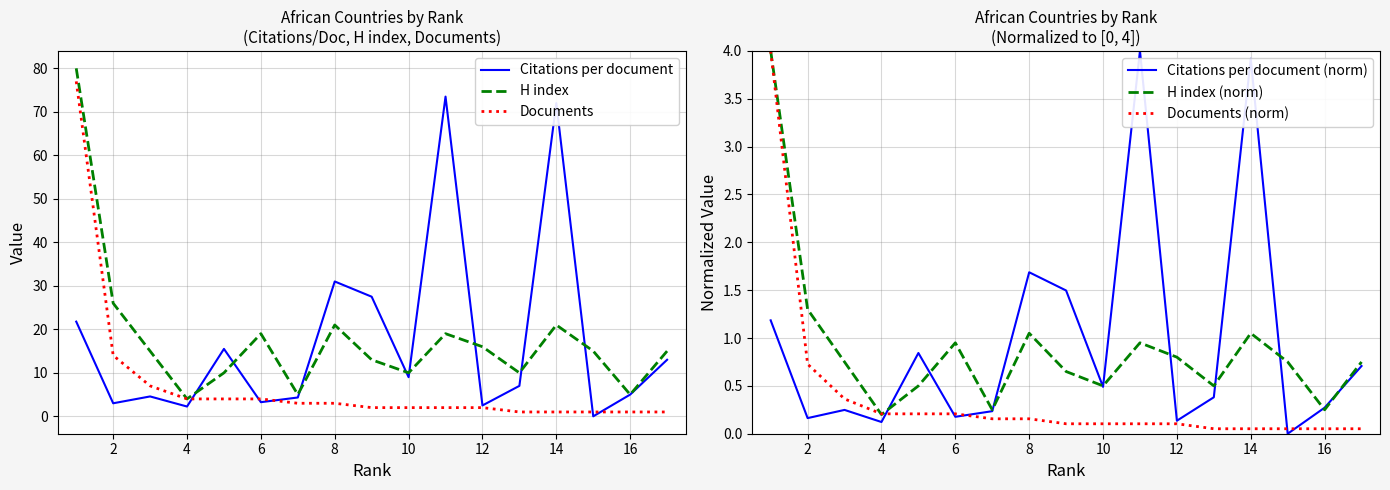

List the series in order of their peak value, lowest first.

Citations per document (norm), H index (norm), Documents (norm), Citations per document, Documents, H index